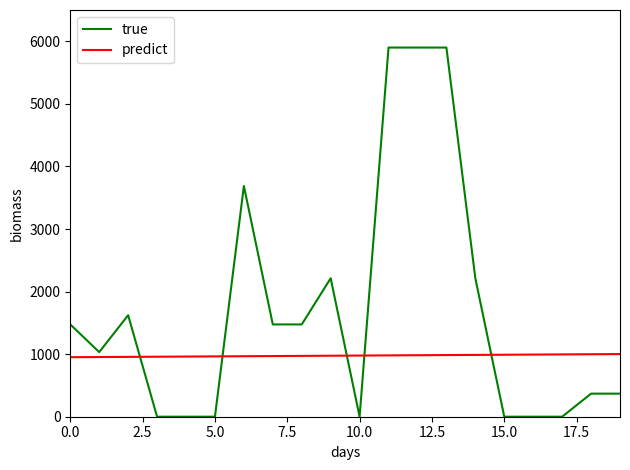

Which series has the widest spread of values?

true